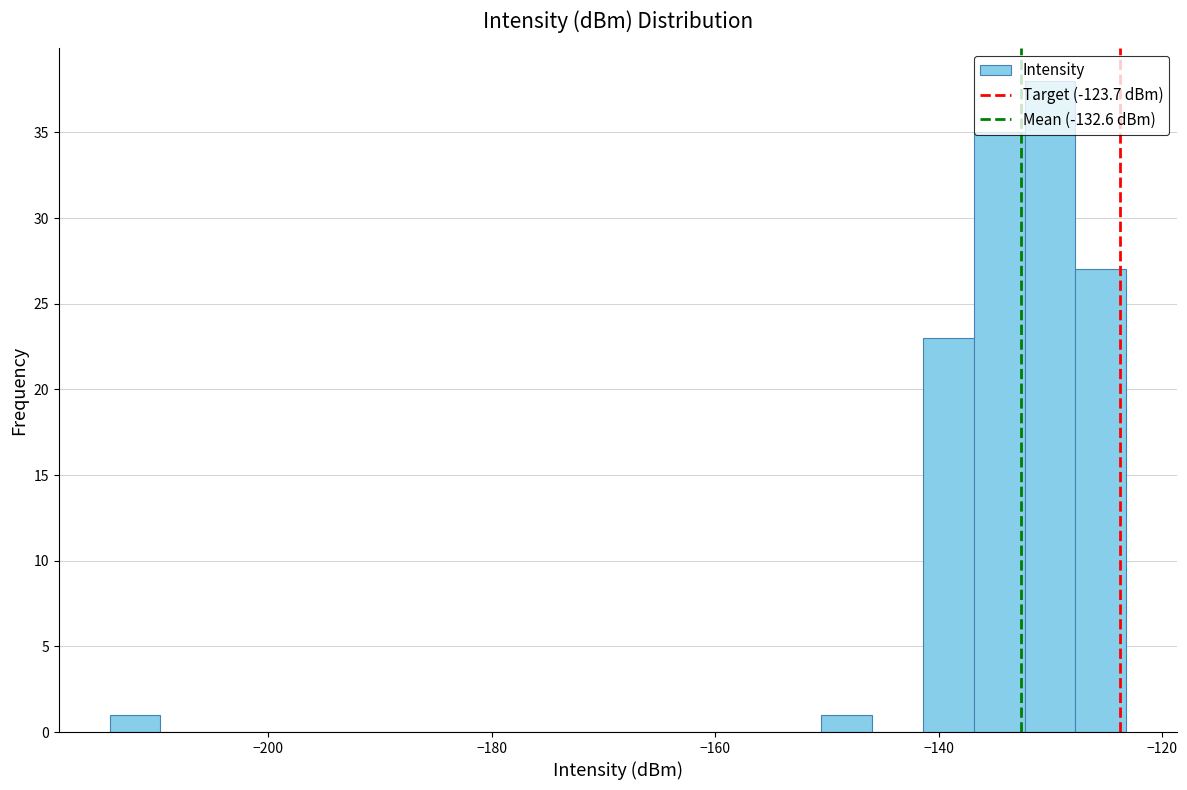

Read against the x-axis, roughly where is the centre of the tallest bar?

-130